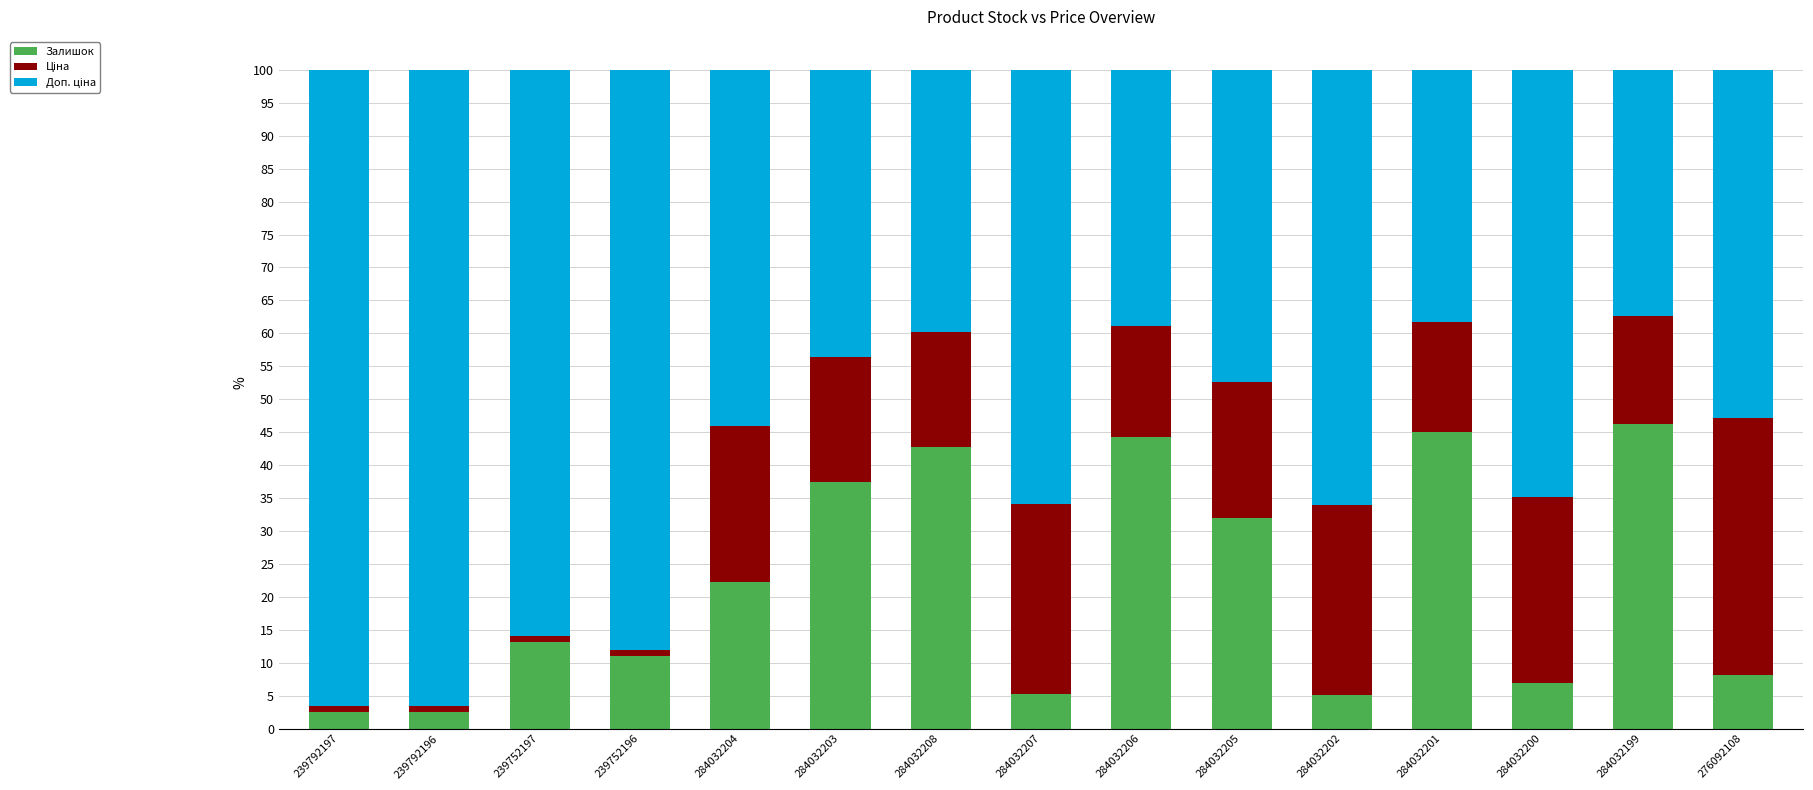

What is the maximum value for Залишок?

46.3